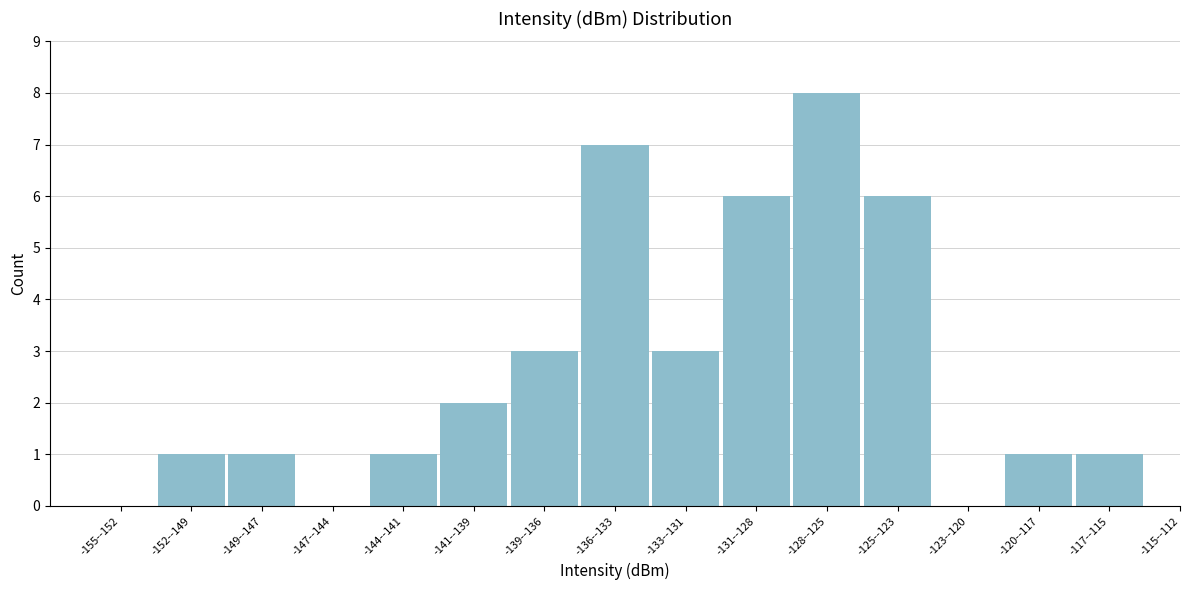

Reading left to right, list all the values displayed in this chart.

-155--152=0	-152--149=1	-149--147=1	-147--144=0	-144--141=1	-141--139=2	-139--136=3	-136--133=7	-133--131=3	-131--128=6	-128--125=8	-125--123=6	-123--120=0	-120--117=1	-117--115=1	-115--112=0